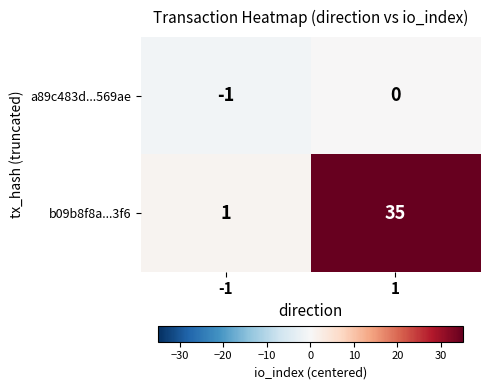

Reading left to right, extract all data points from this chart.

a89c483d...569ae: -1	0
b09b8f8a...3f6: 1	35